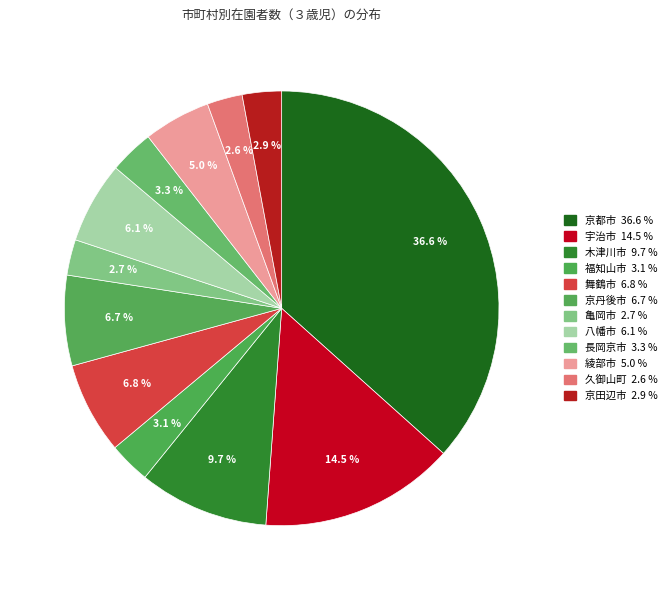

What percentage do 舞鶴市 and 宇治市 together represent?

21.3%